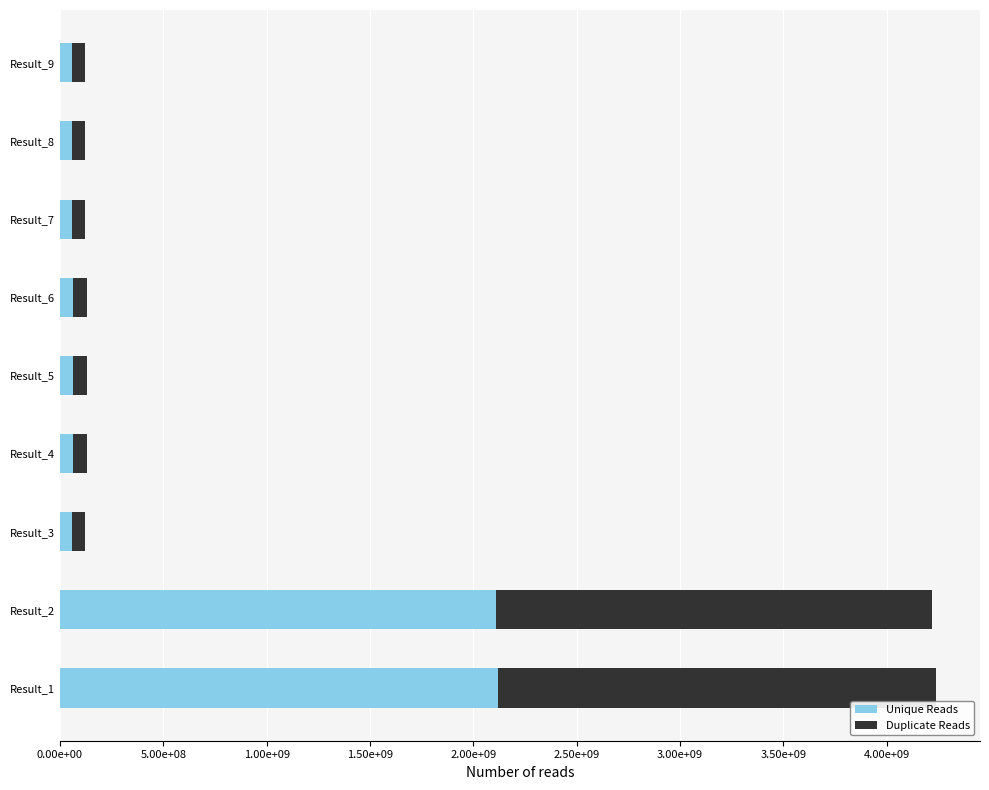

Reading left to right, extract all data points from this chart.

Unique Reads: 2119485129	2108822218	60308416	65375618	64246897	64248393	60309856	60308329	60313706
Duplicate Reads: 2119485129	2108822218	60308416	65375618	64246897	64248393	60309856	60308329	60313706